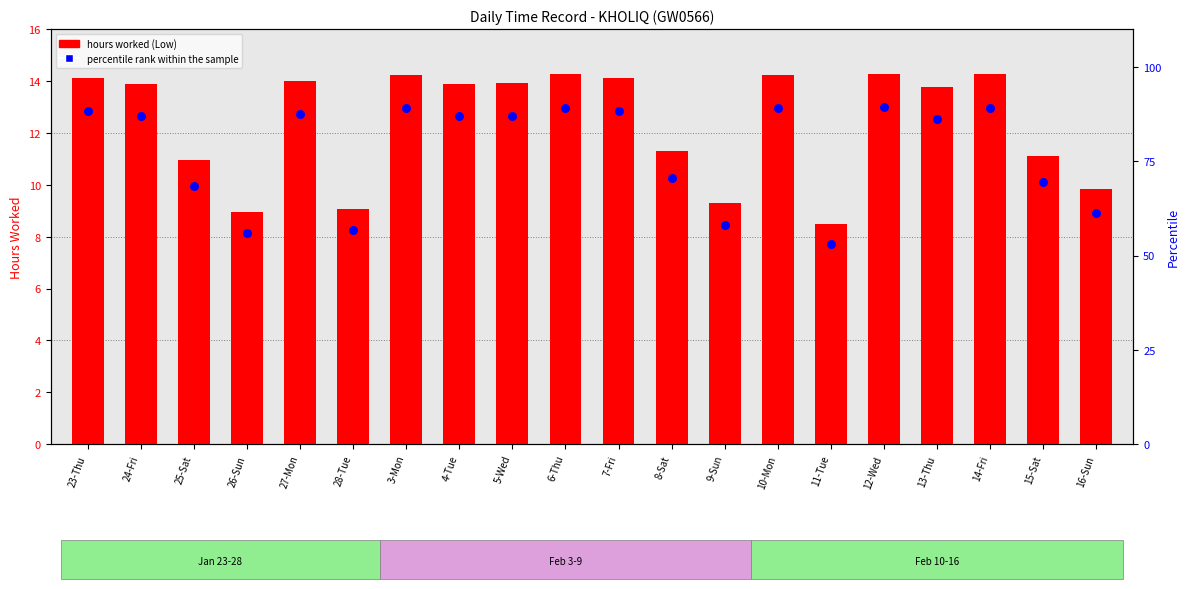

What are all the series names shown in the legend?

hours worked (Low), percentile rank within the sample